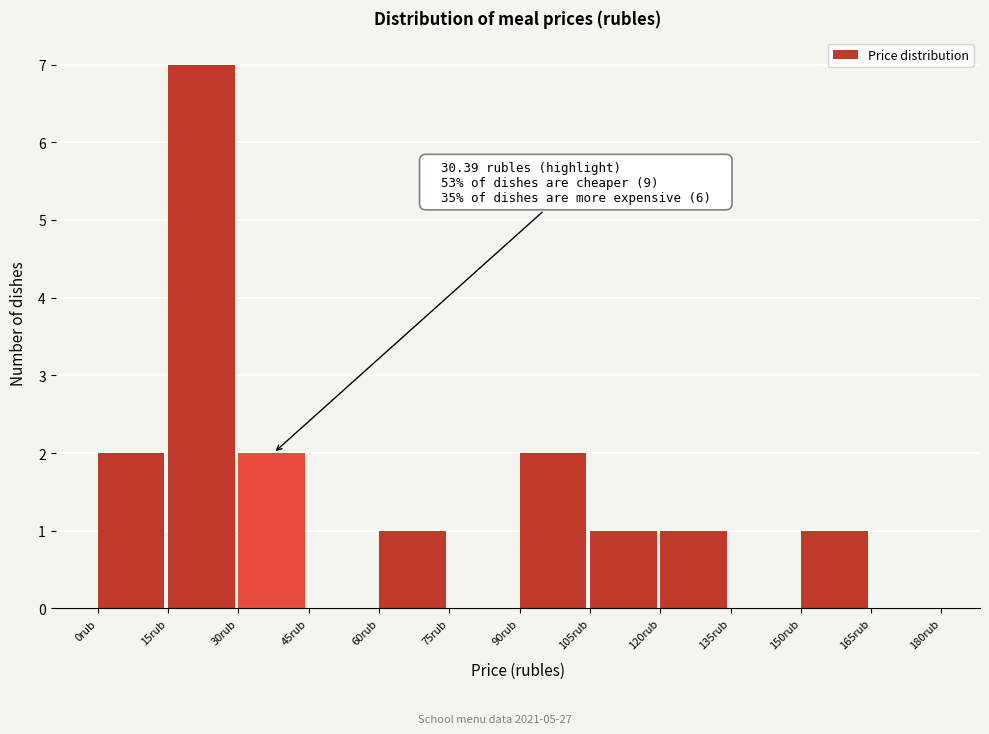

Which range on the x-axis has the tallest bar?

15 to 30